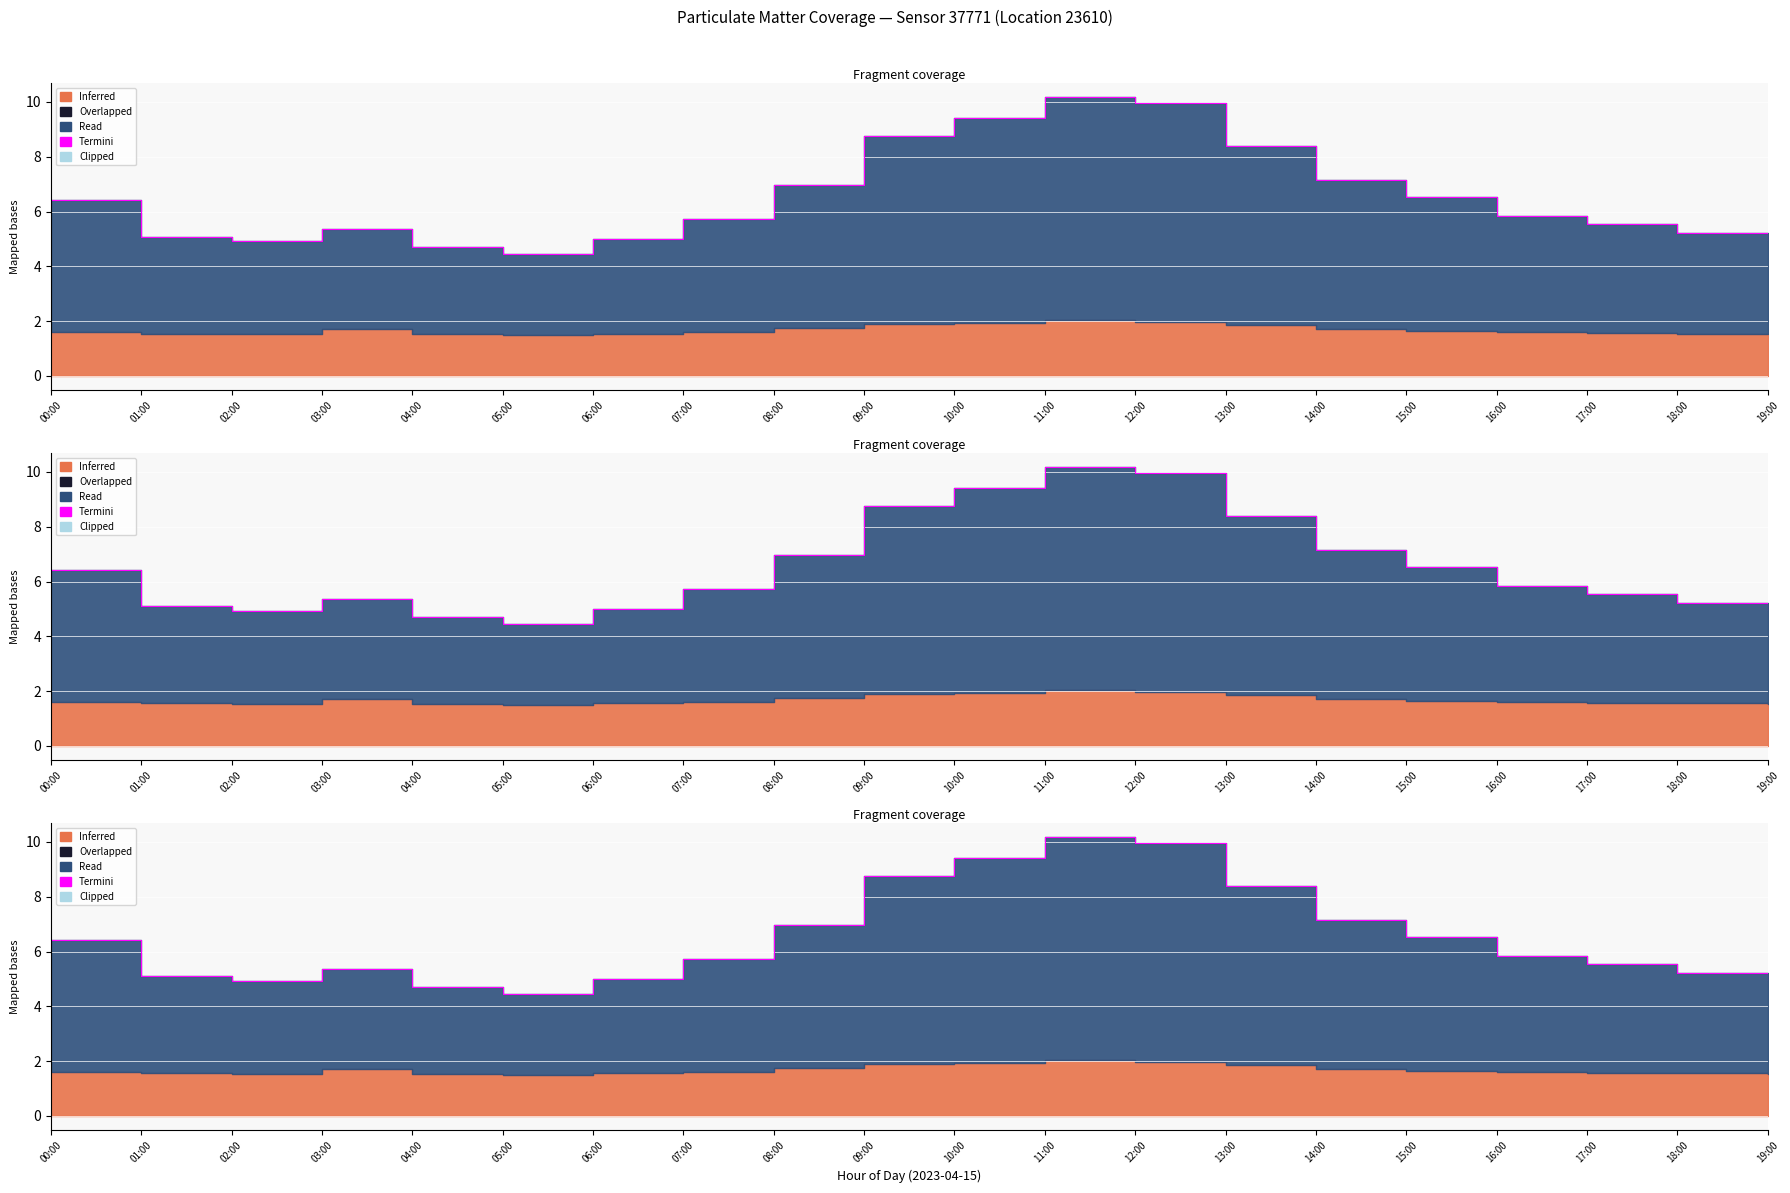

Is it true that the value at 08:00 is 7.0?

True